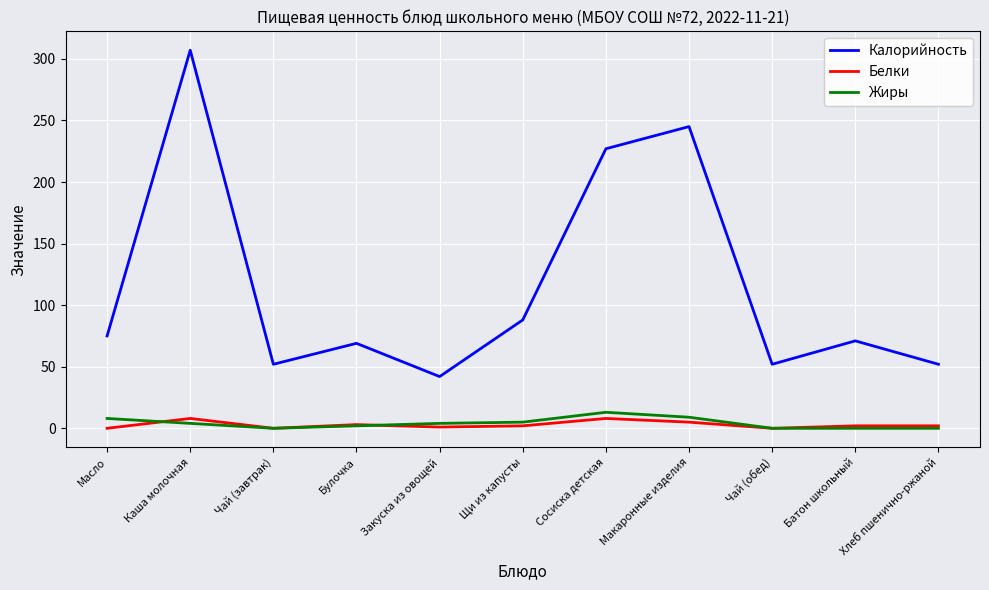

Which series has the largest total across all categories?

Калорийность